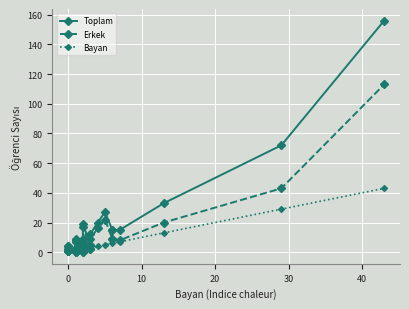

True or false: Toplam and Bayan cross at least once.

False